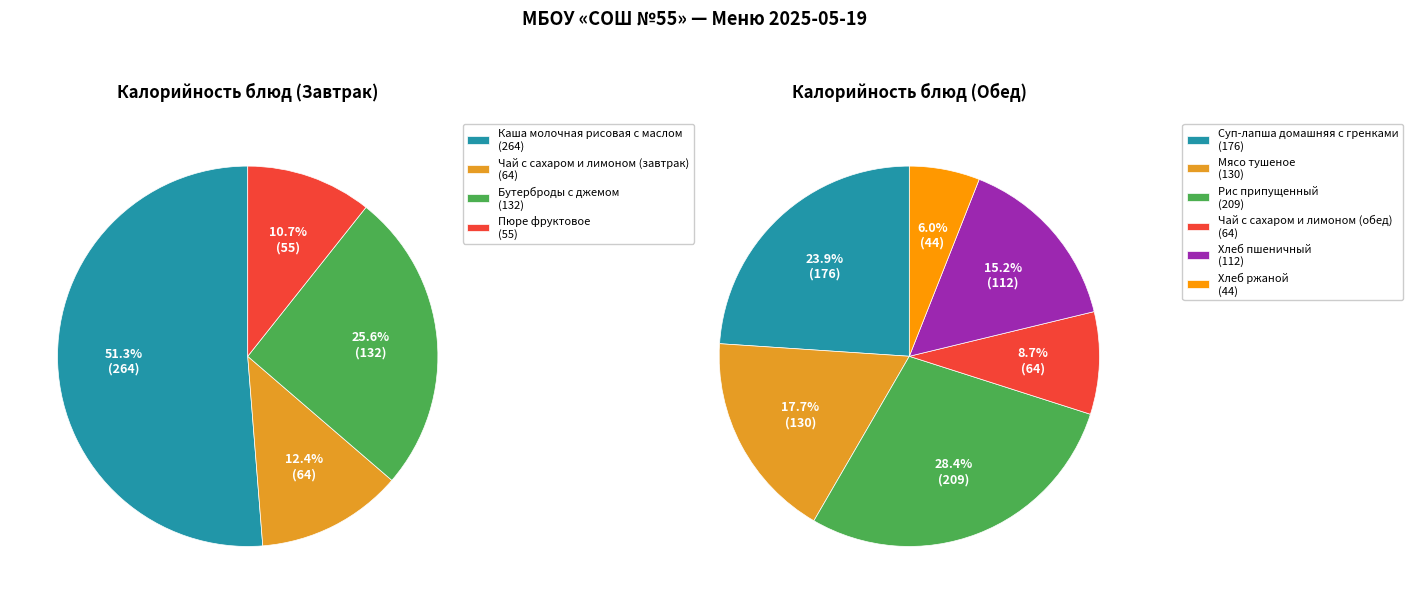

How many segments does this pie chart have?

10